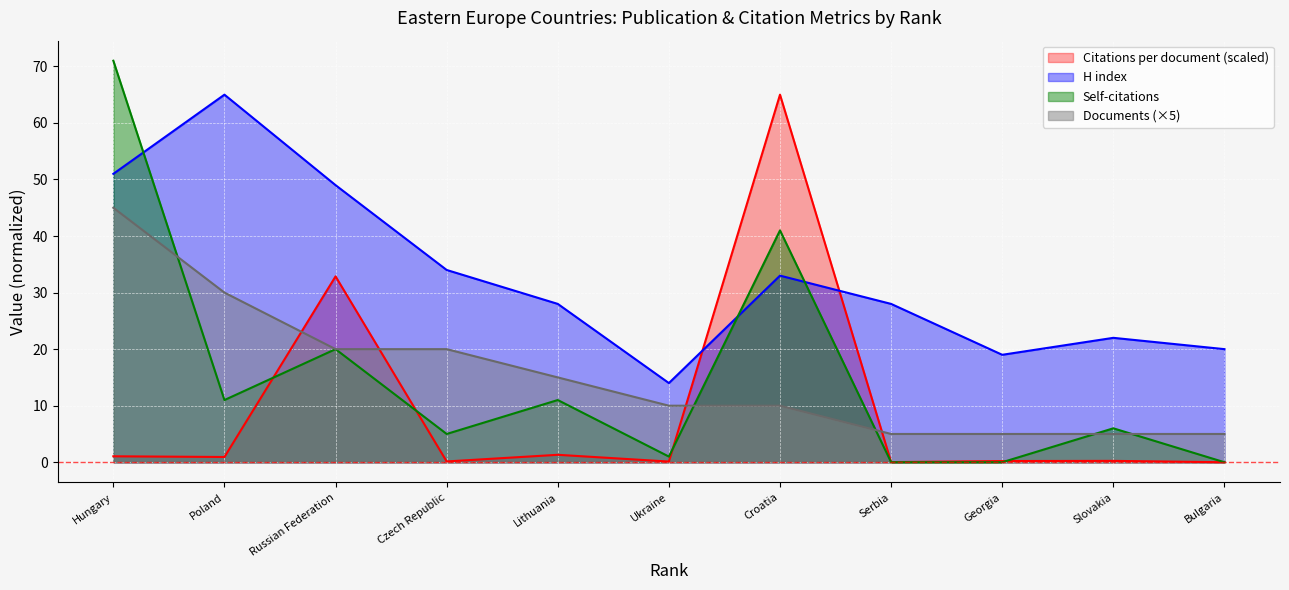

The Documents (×5) series shows 10.3 at Lithuania. True or false?

False